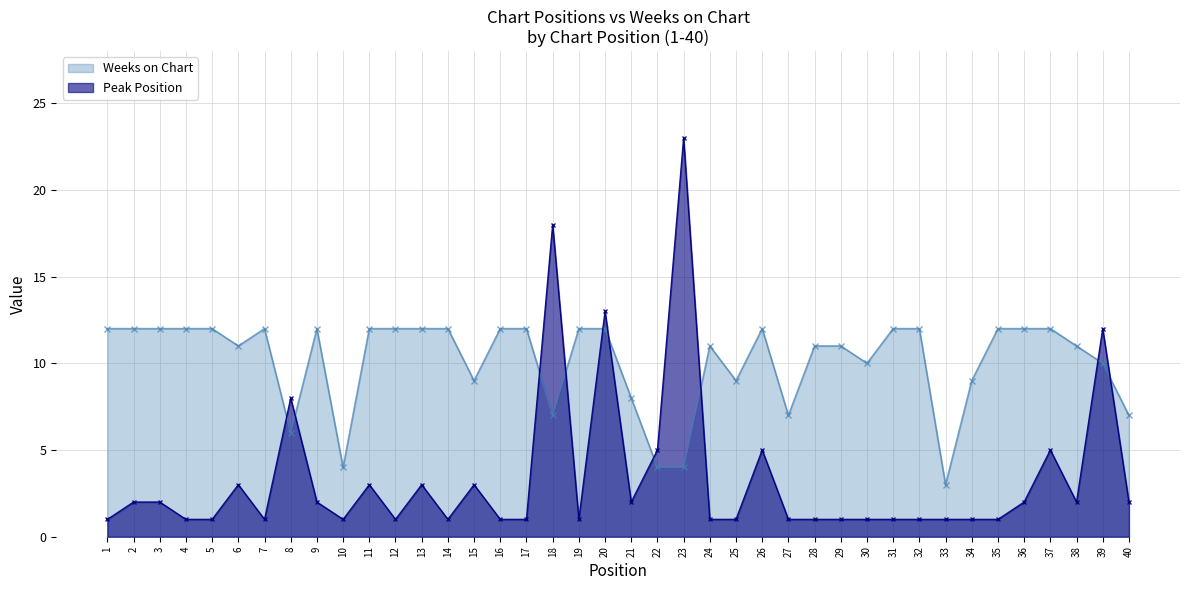

Which series has the widest spread of values?

Peak Position